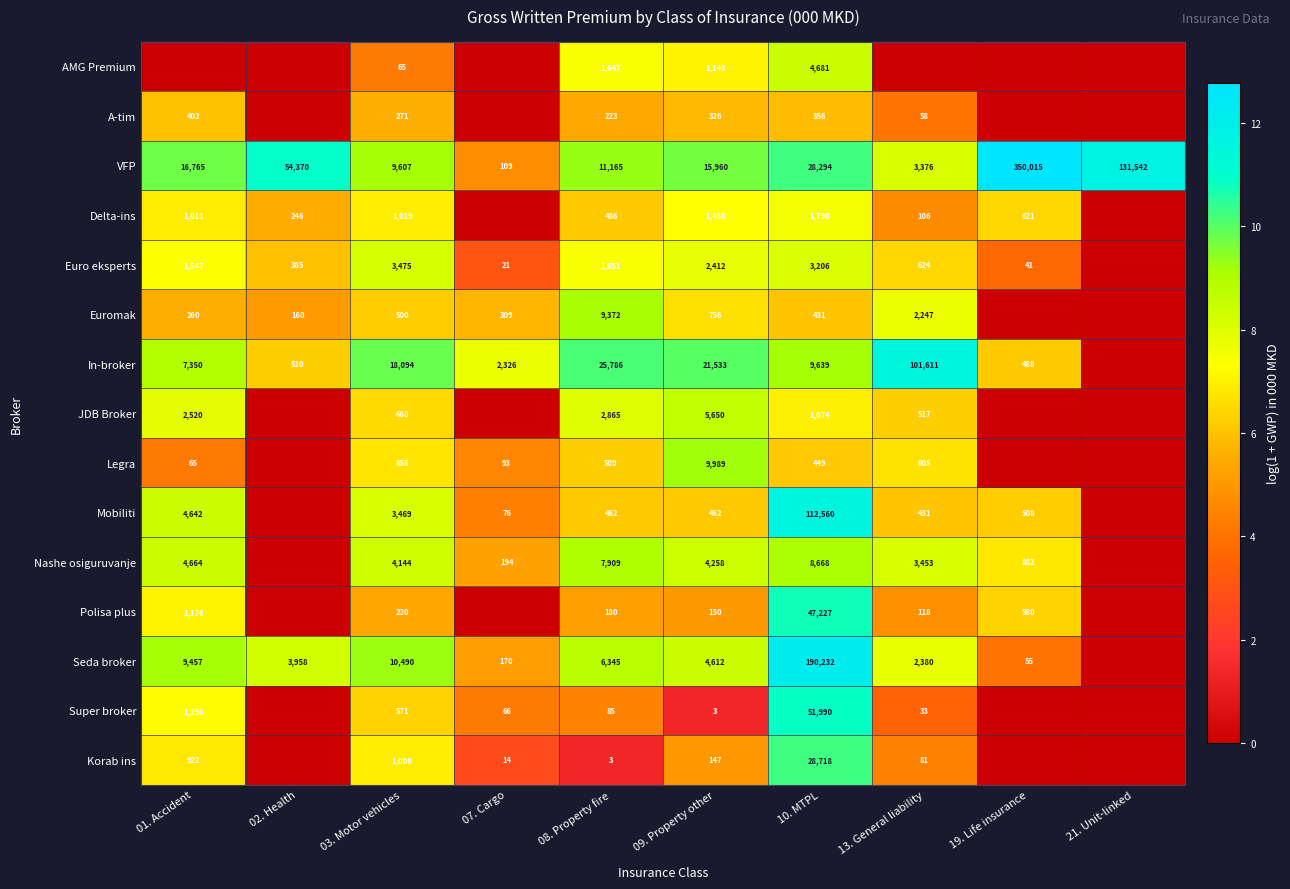

The value of JDB Broker at 10. MTPL is 1074. True or false?

True